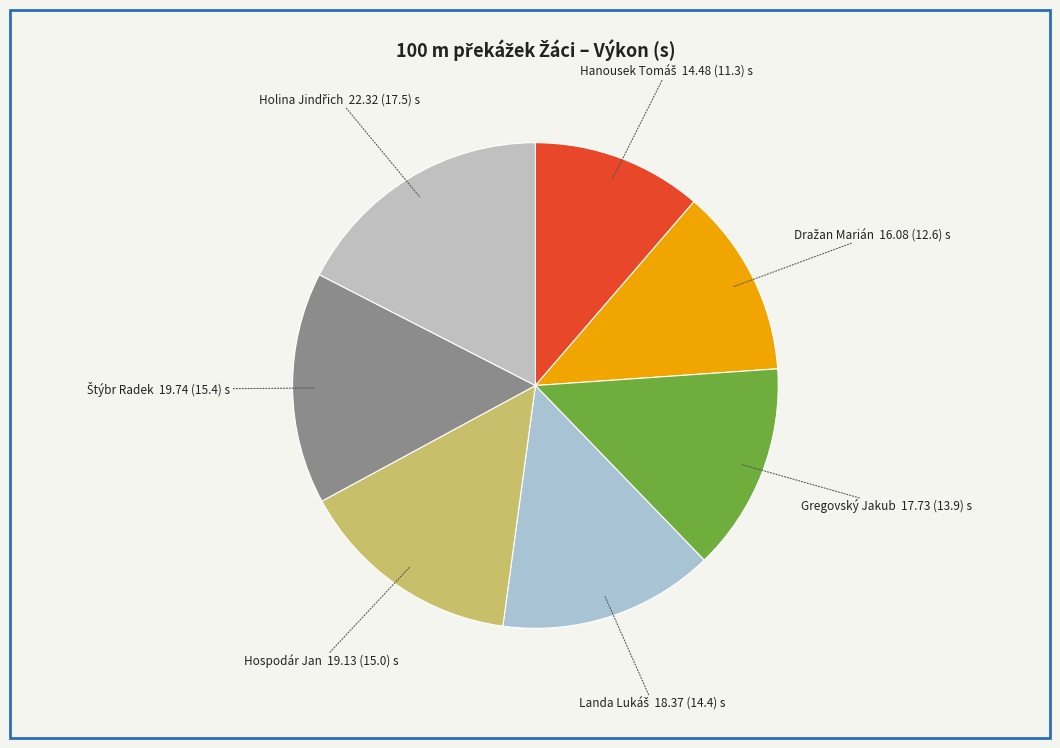

Is there a majority slice in this chart?

No